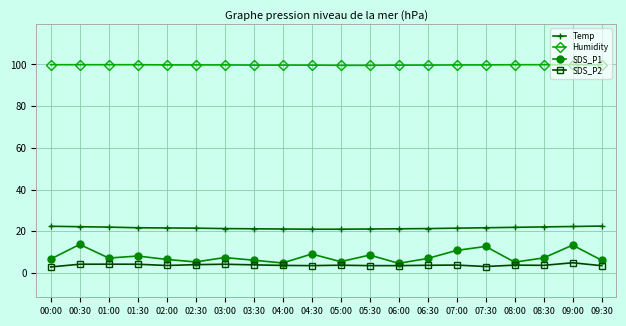

Is this an area chart (filled region under the line)?

No